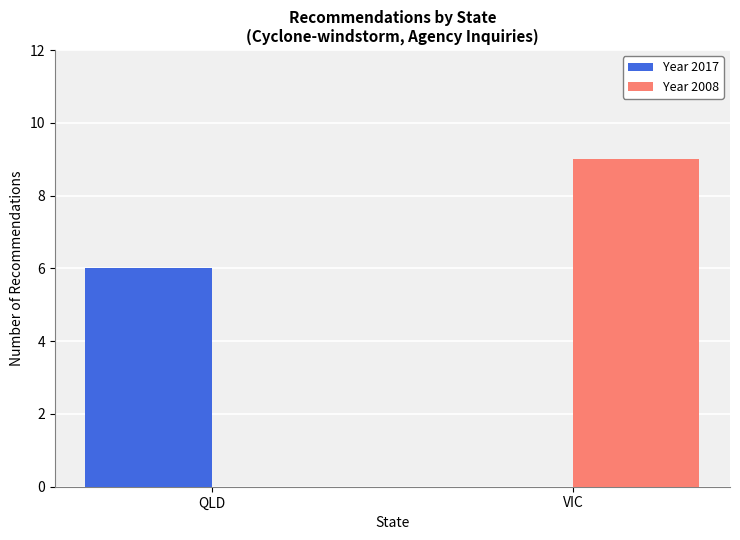

What is the maximum value for Year 2017?

6